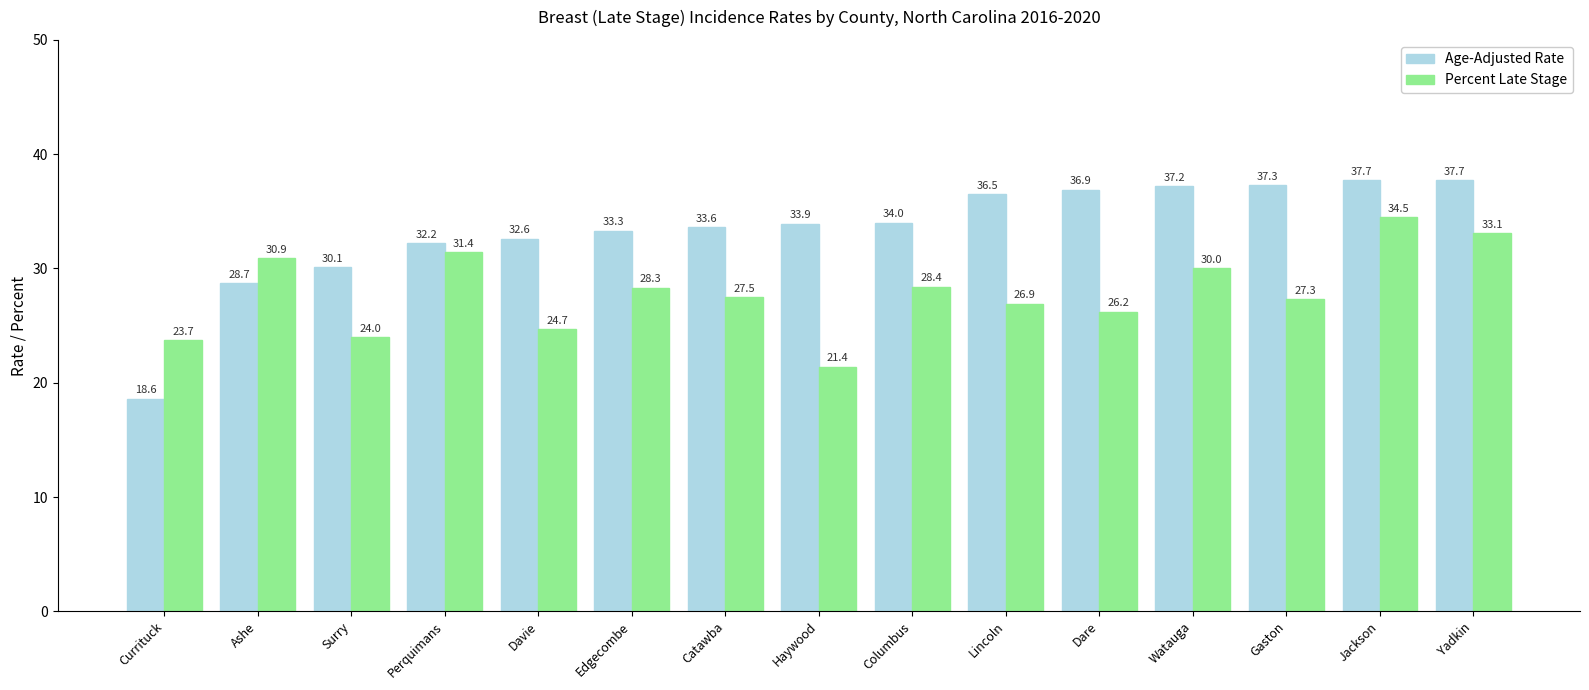

Where is Age-Adjusted Rate nearest to the value 28?

Ashe